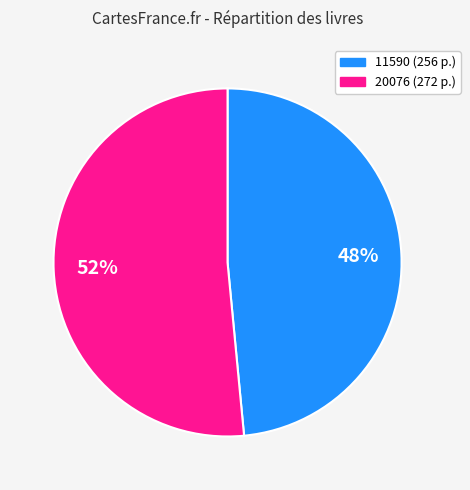

The 20076 slice represents 41% of the pie. True or false?

False